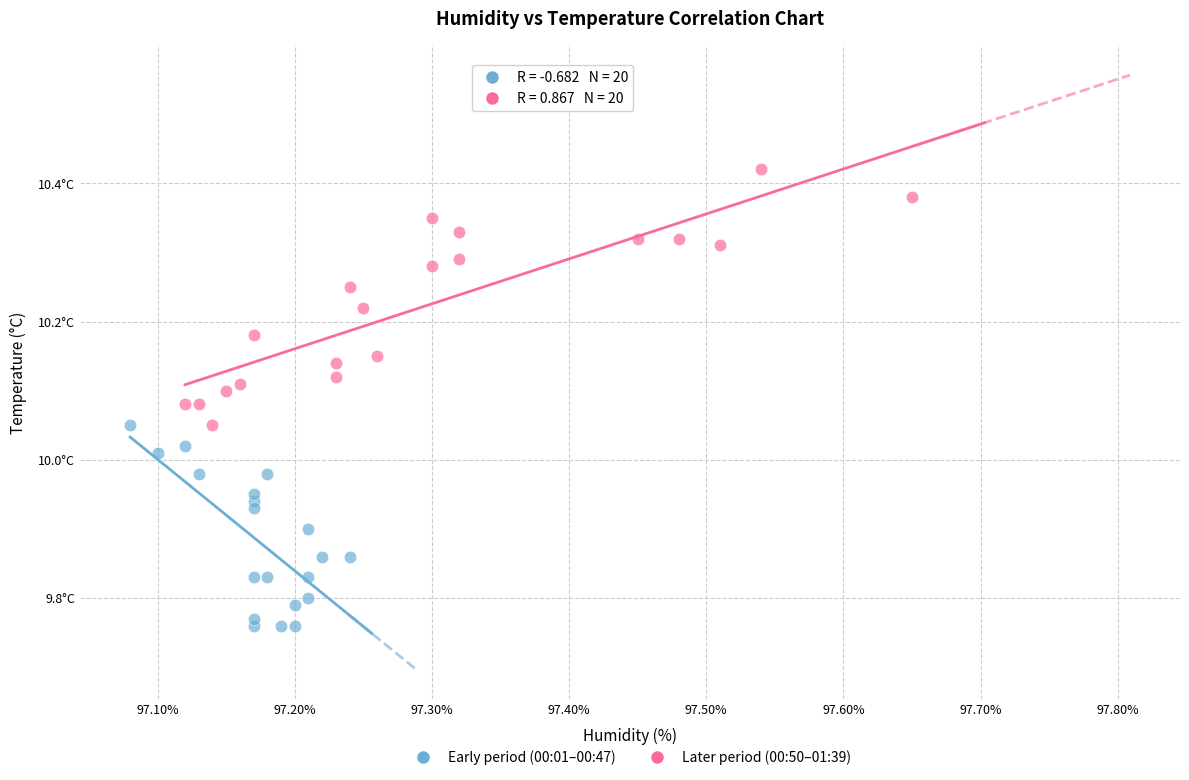

Which series has the widest spread of Y values?

Later period (00:50–01:39)